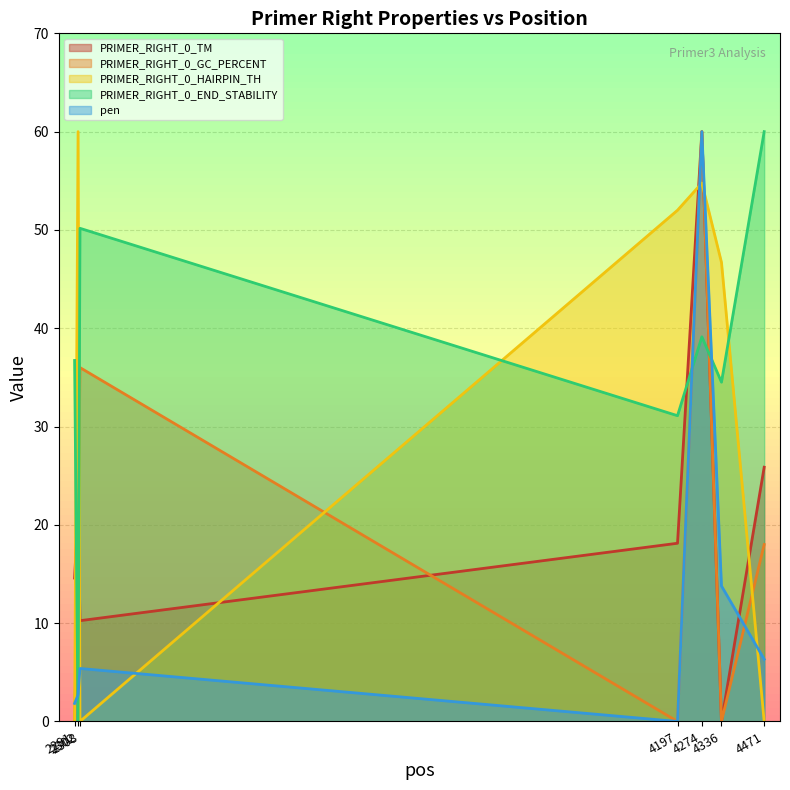

Where do PRIMER_RIGHT_0_END_STABILITY and PRIMER_RIGHT_0_HAIRPIN_TH first cross each other?

2291 and 2302